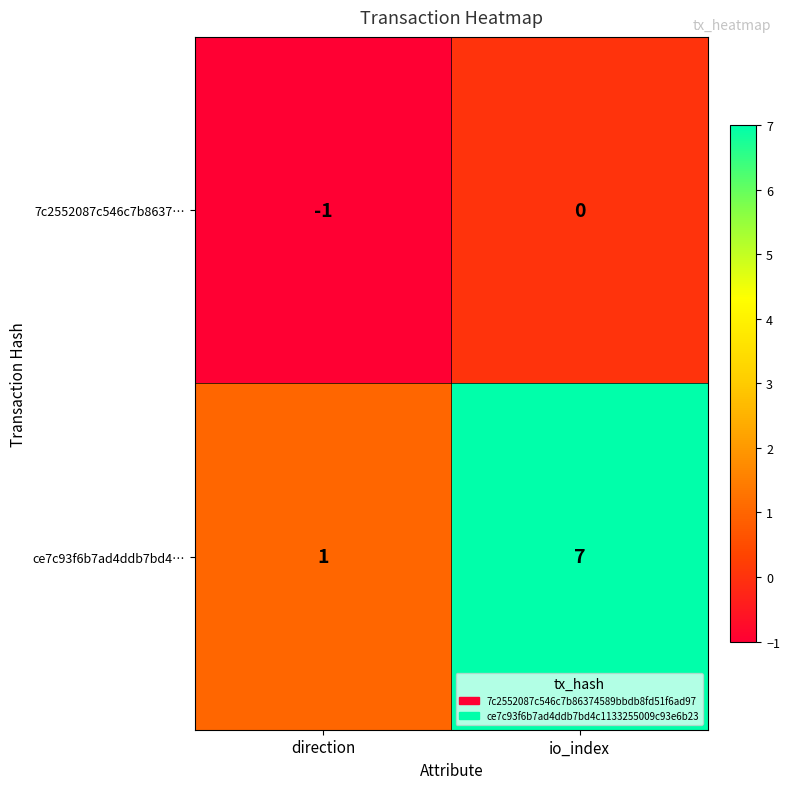

At which category does the chart reach its peak across all series?

io_index